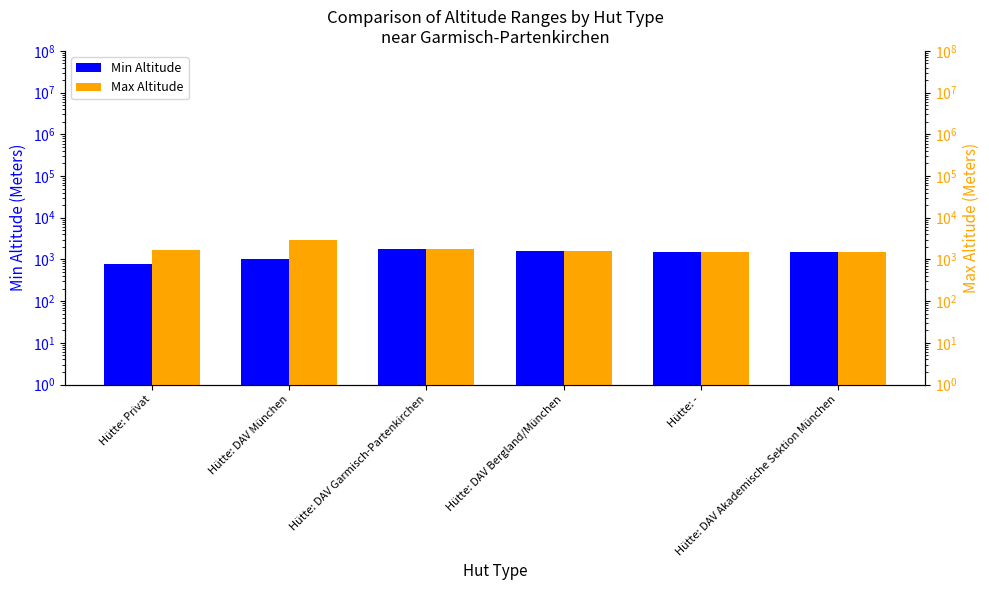

Is it true that Max Altitude equals 1779 at Hütte: DAV Garmisch-Partenkirchen?

True